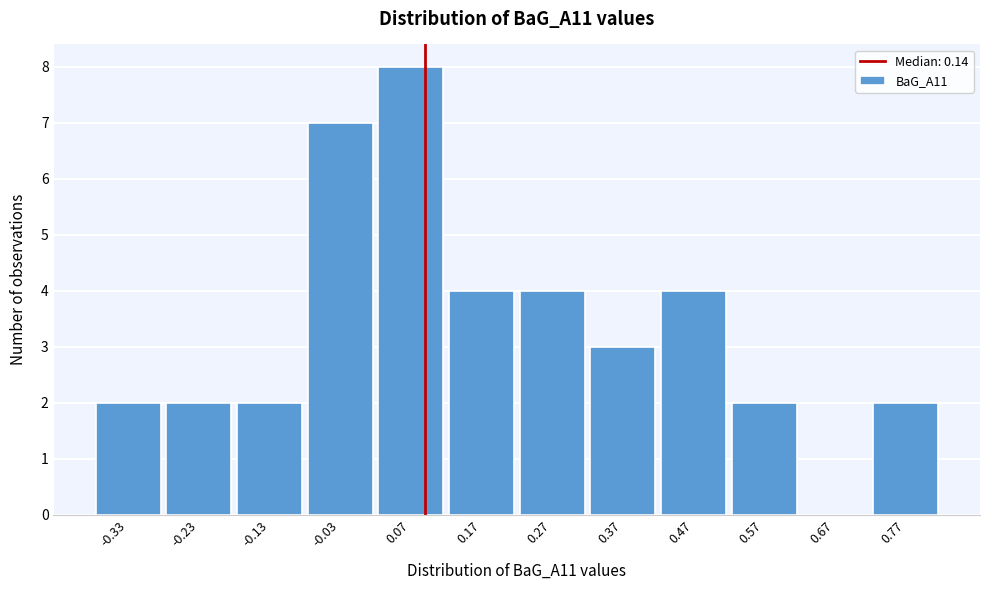

Reading left to right, list all the values displayed in this chart.

-0.33=2	-0.23=2	-0.13=2	-0.03=7	0.07=8	0.17=4	0.27=4	0.37=3	0.47=4	0.57=2	0.67=0	0.77=2